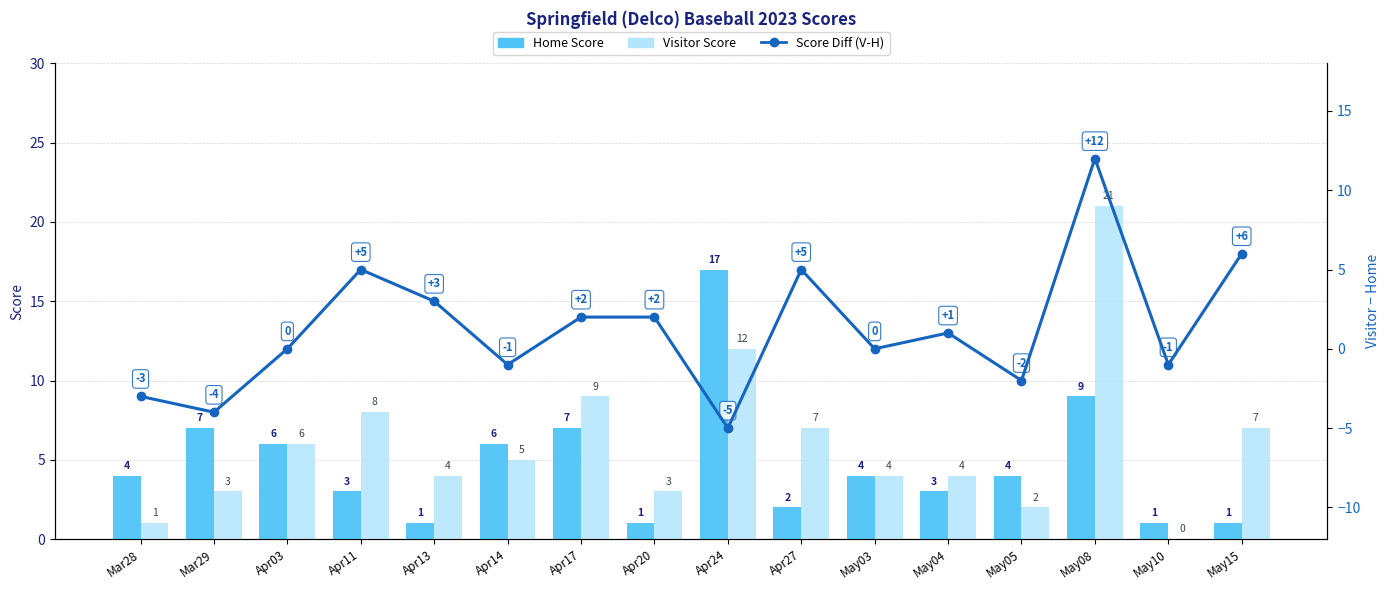

What is the spread (max minus min) of values at Apr17?

7